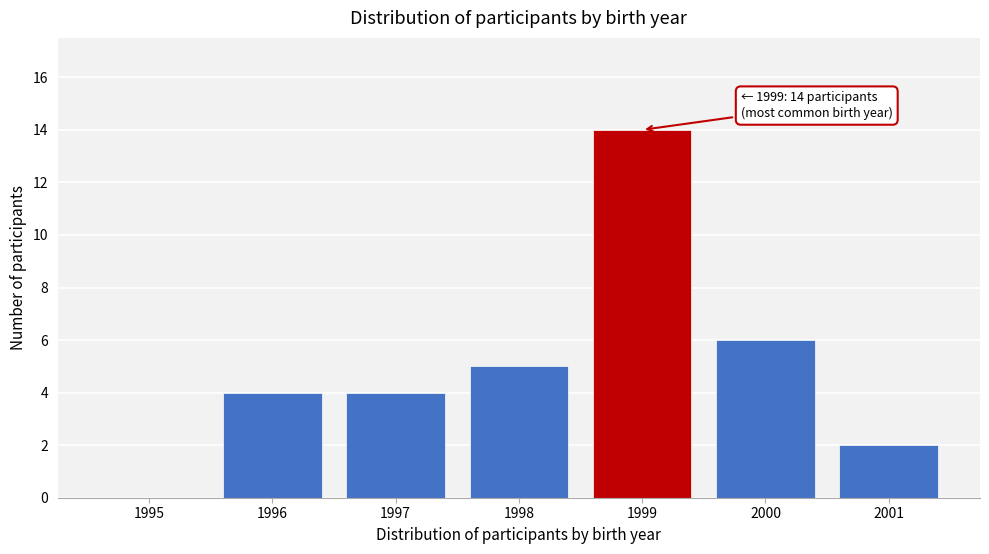

Reading left to right, what are all the values shown in this chart?

1995=0	1996=4	1997=4	1998=5	1999=14	2000=6	2001=2